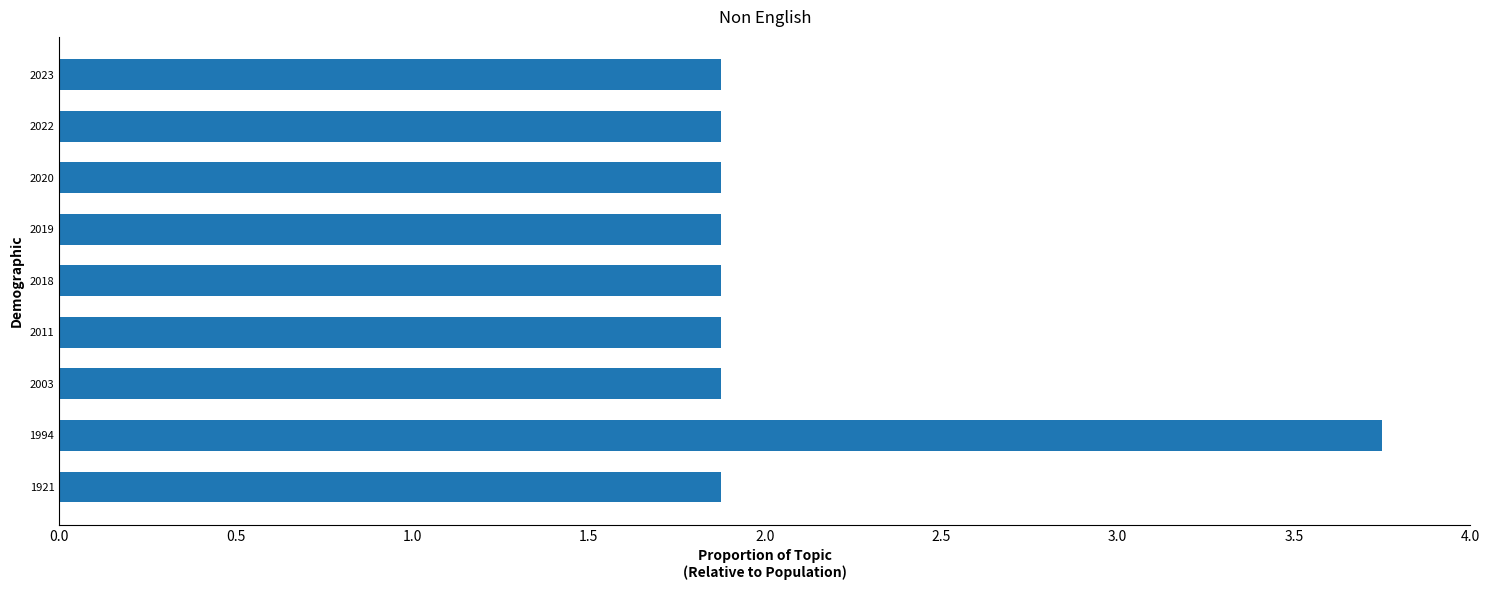

What is the change in value from 1921 to 1994?

+1.9